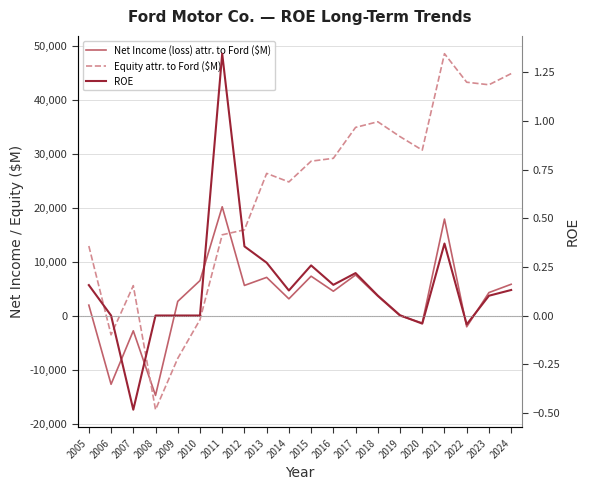

What is the smallest value displayed?

-17311.0